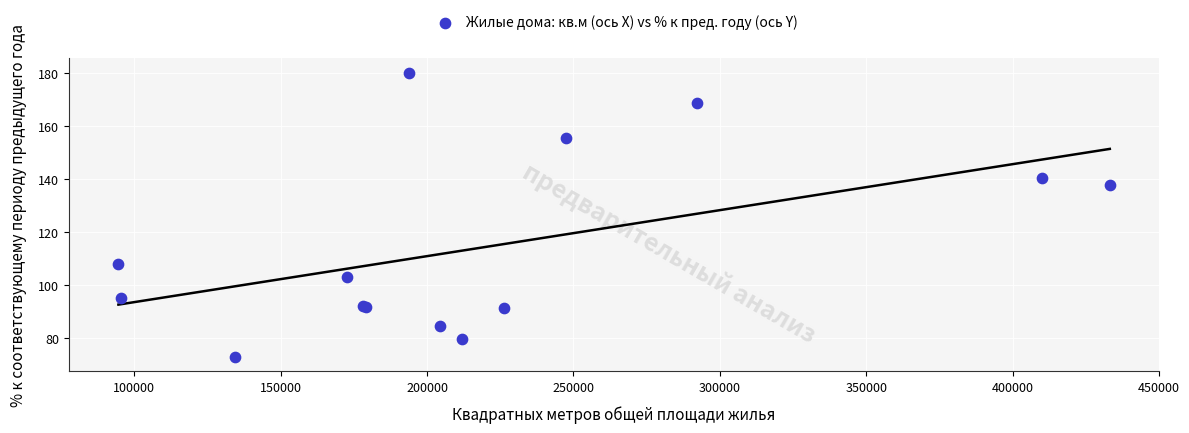

What Y value in the scatter plot is closest to 126?

138.0